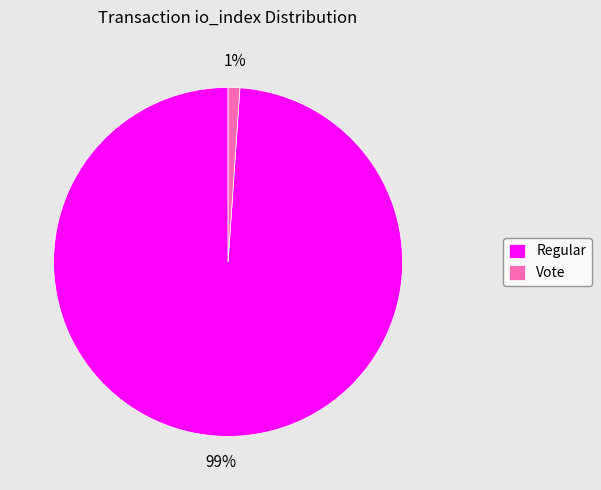

How many segments does this pie chart have?

2